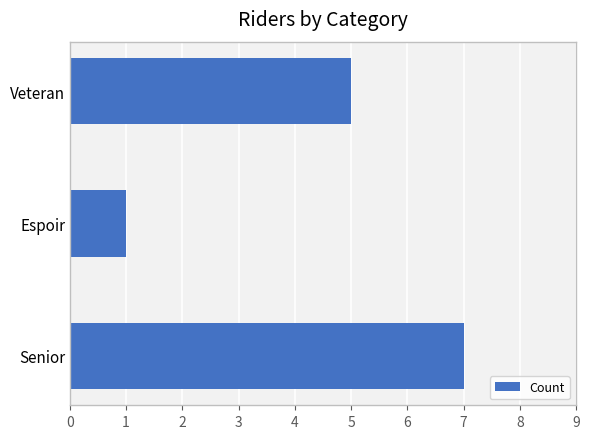

What is the maximum value shown in the chart?

7